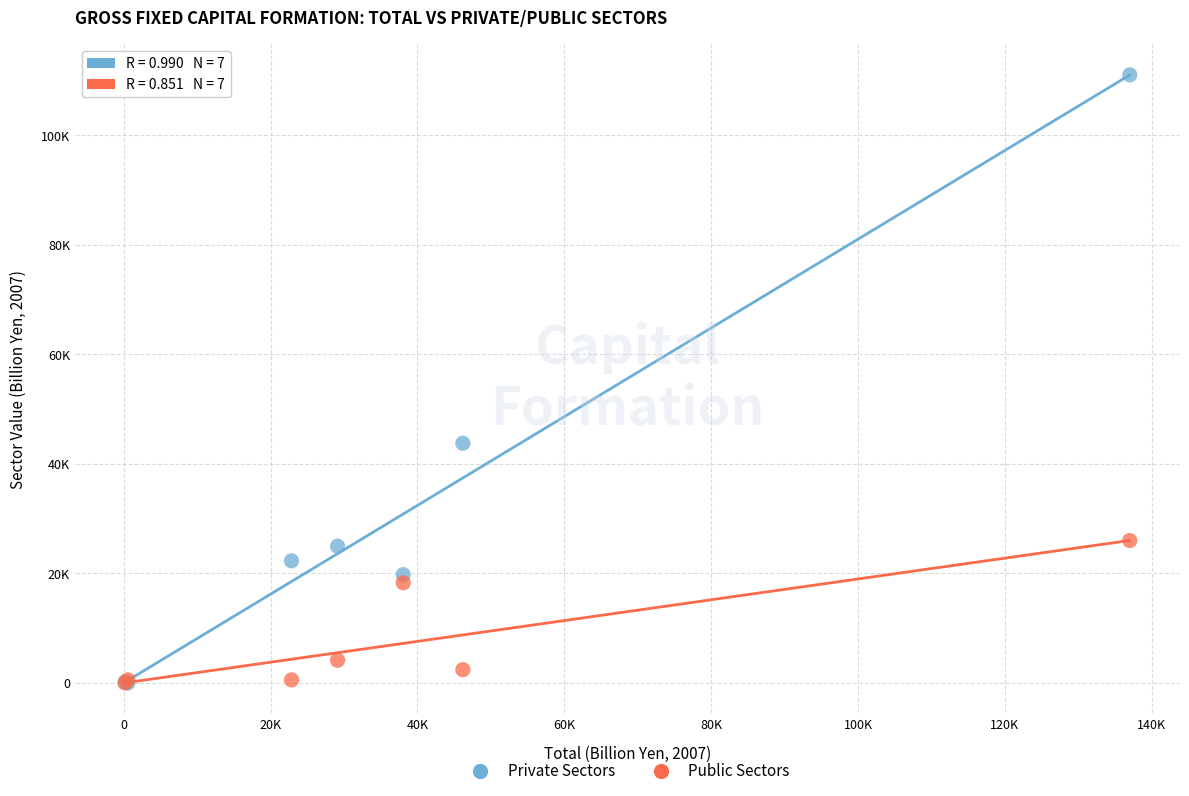

Which series contains the highest Y value?

Private Sectors